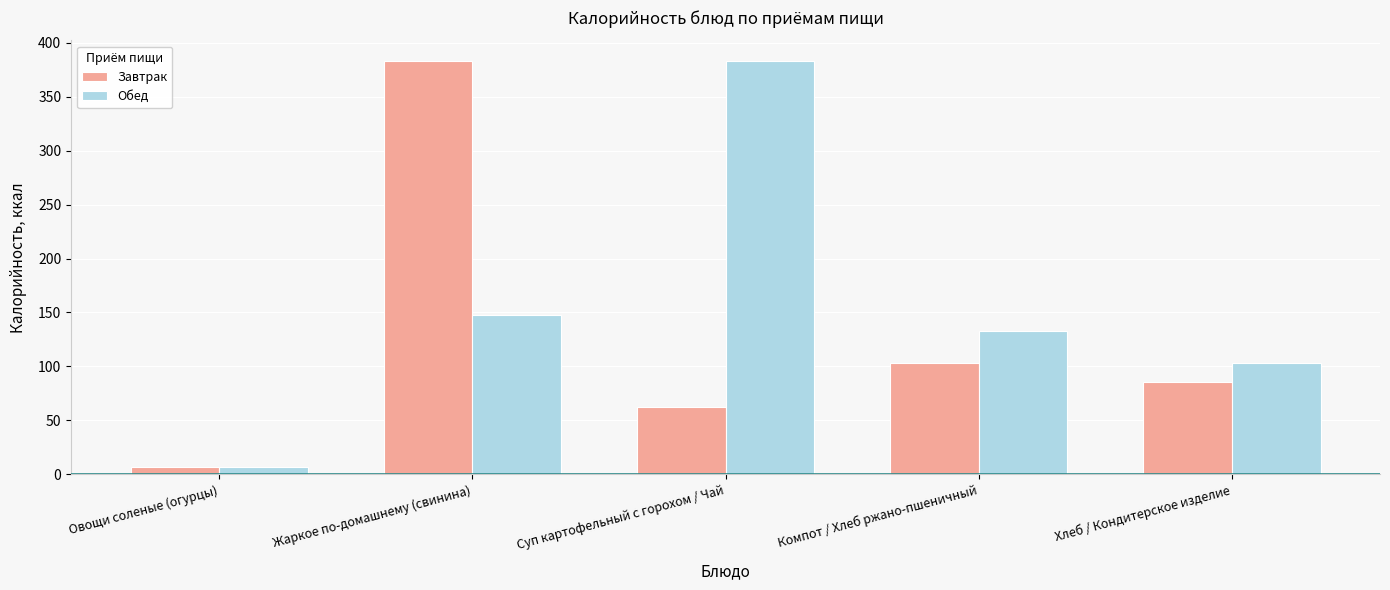

At how many categories does at least one series exceed 31?

4